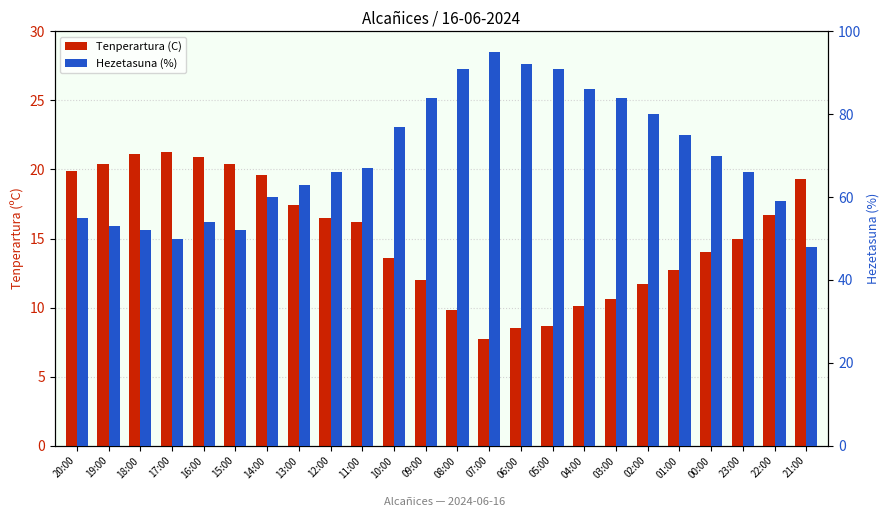

What is the difference between the second highest and second lowest values in the Hezetasuna (%) series?

42.0